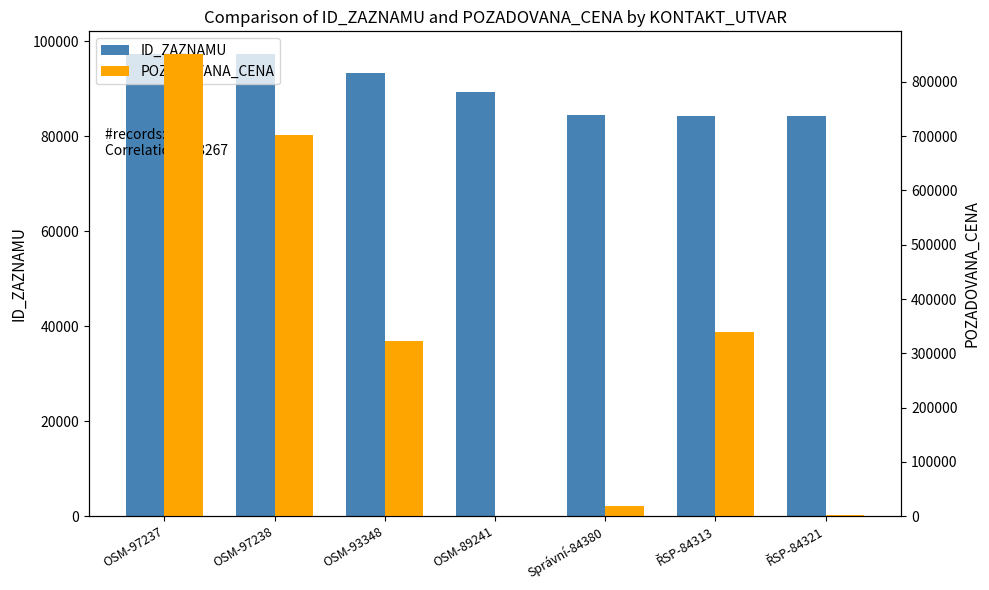

Reading left to right, what are all the values shown in this chart?

ID_ZAZNAMU: 97237.0	97238.0	93348.0	89241.0	84380.0	84313.0	84321.0
POZADOVANA_CENA: 850678.4	703040.0	322750.0	100.0	18140.0	339800.0	1630.0